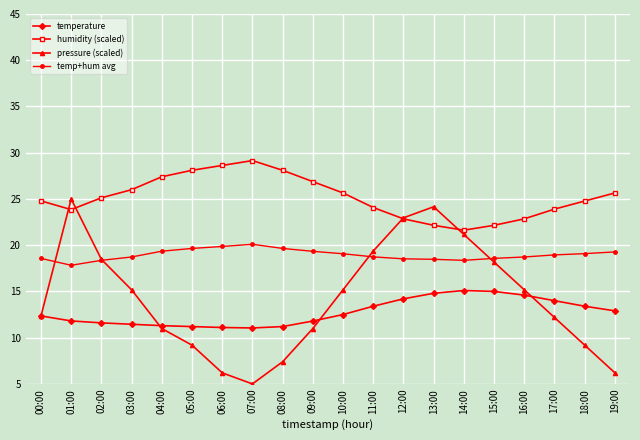

True or false: humidity (scaled) and temperature intersect in this chart.

False